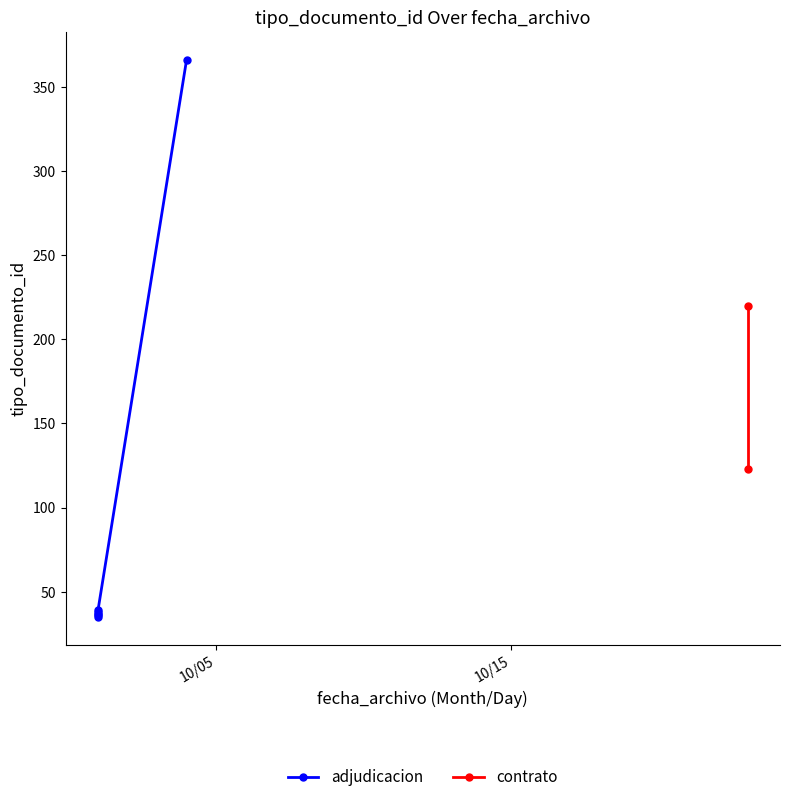

At which category does the chart reach its peak across all series?

2019-10-04